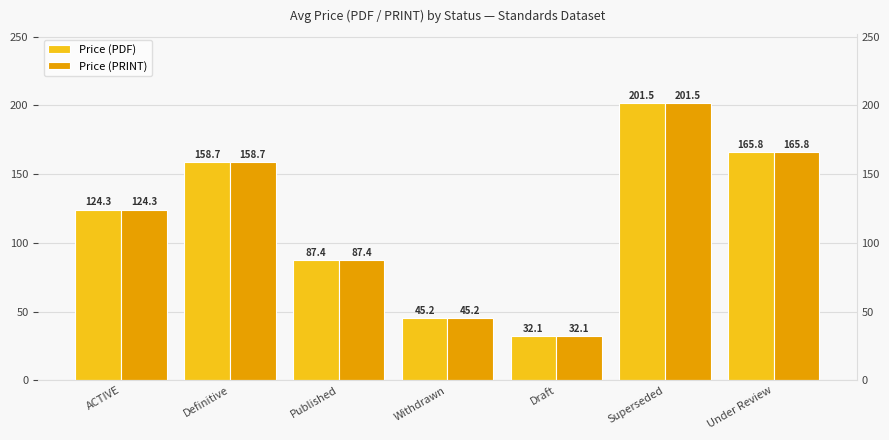

Reading left to right, list all the values displayed in this chart.

Price (PDF): 124.3	158.7	87.4	45.2	32.1	201.5	165.8
Price (PRINT): 124.3	158.7	87.4	45.2	32.1	201.5	165.8